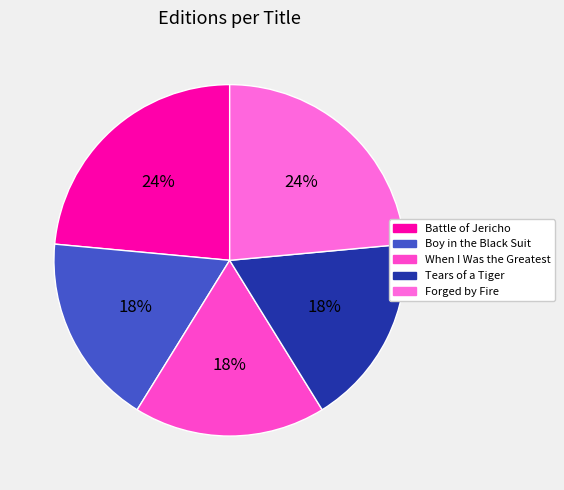

How many segments does this pie chart have?

5